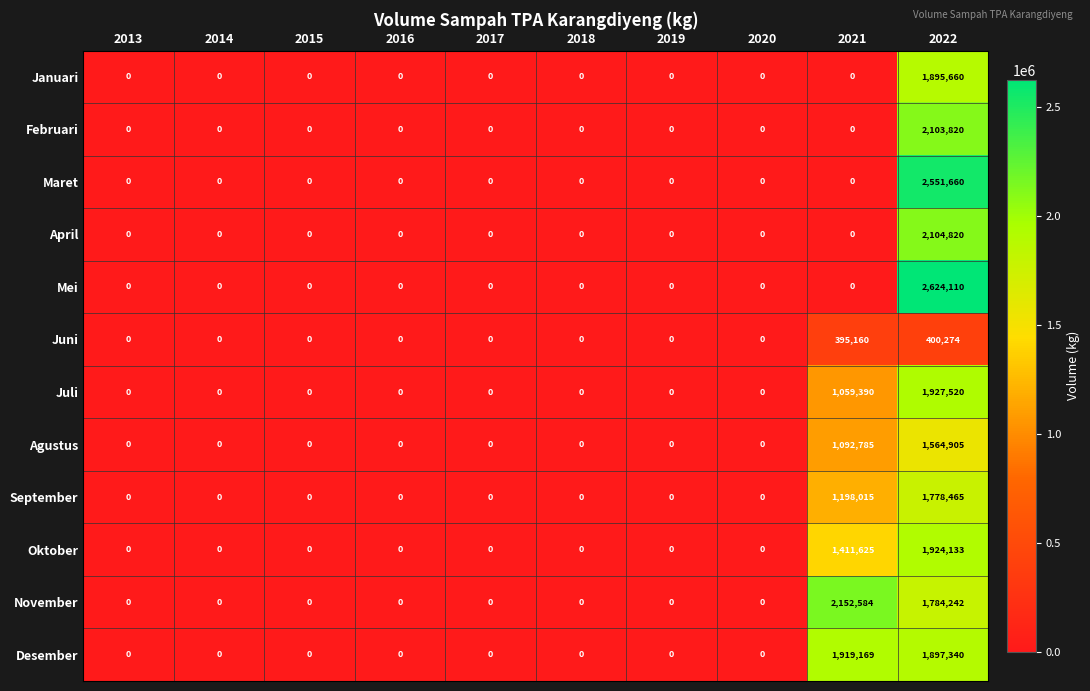

What is the difference between the Juni values at 2022 and 2019?

400274